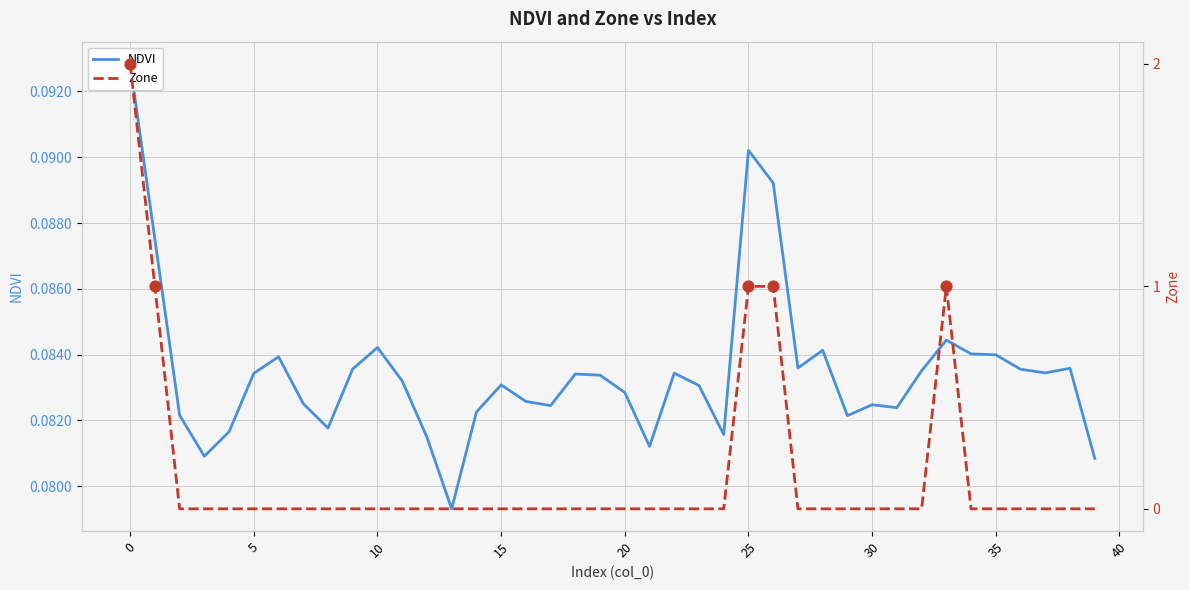

What are all the series names shown in the legend?

NDVI, Zone